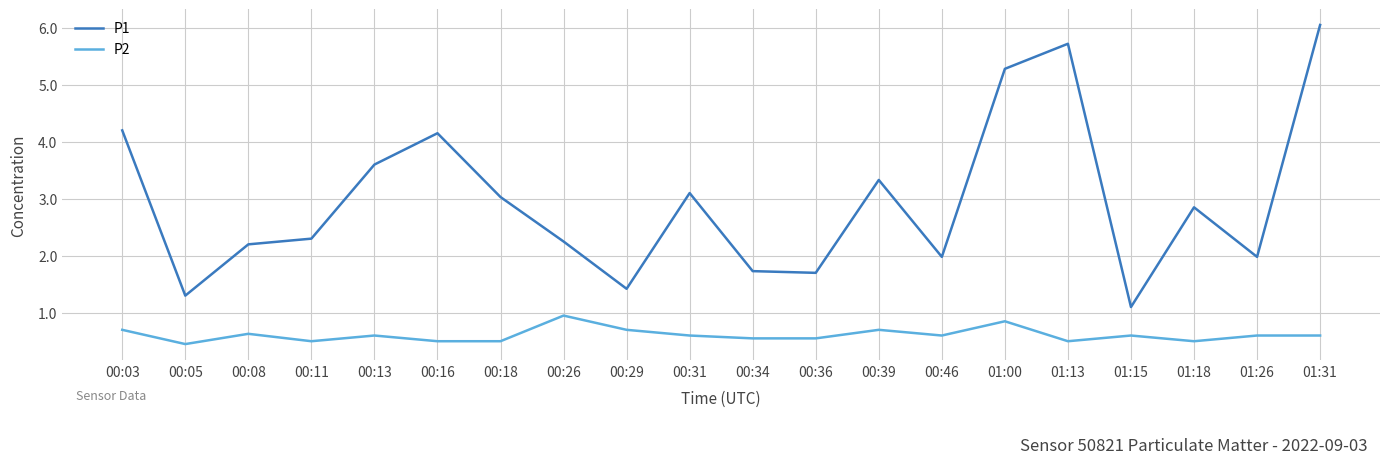

List the series in order of their peak value, highest first.

P1, P2